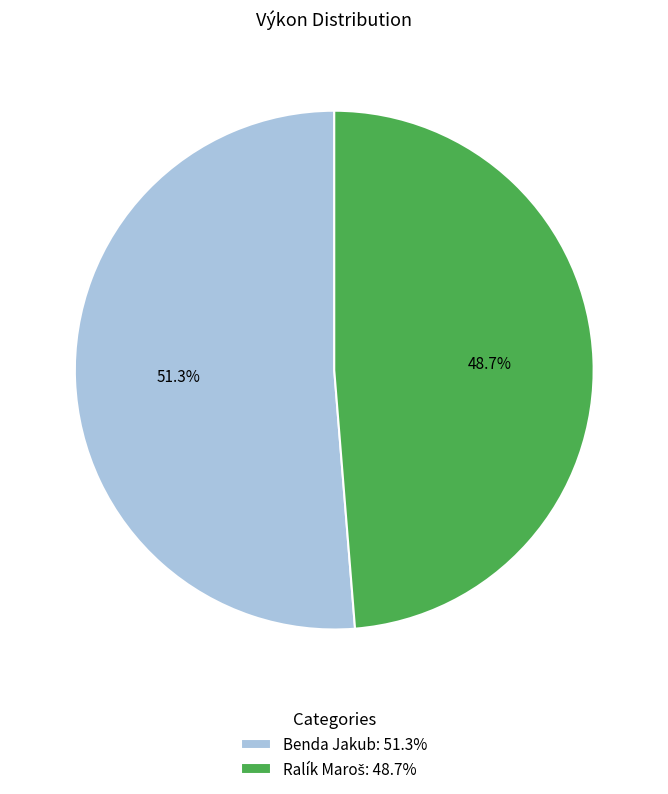

Does Benda Jakub: 51.3% represent more than half of the total?

Yes